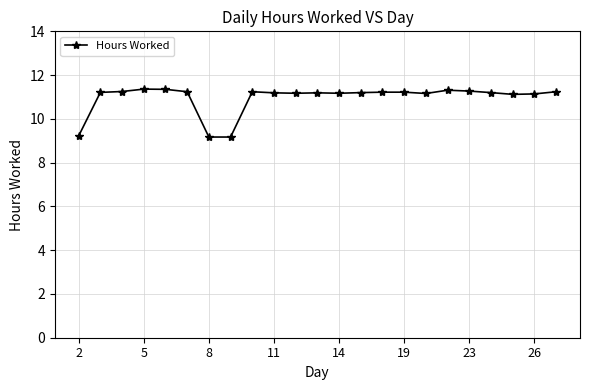

What is the minimum value shown in the chart?

9.2